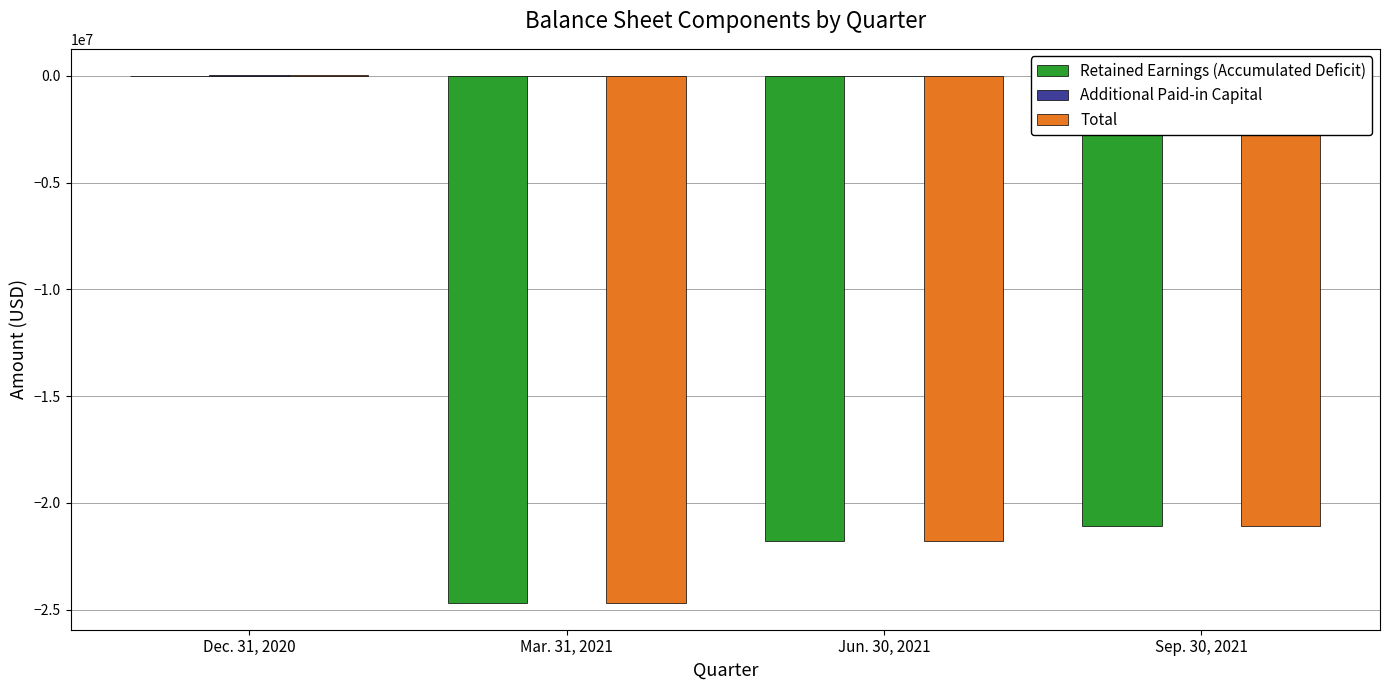

What is the difference between the maximum and minimum values in the Retained Earnings (Accumulated Deficit) series?

24693326